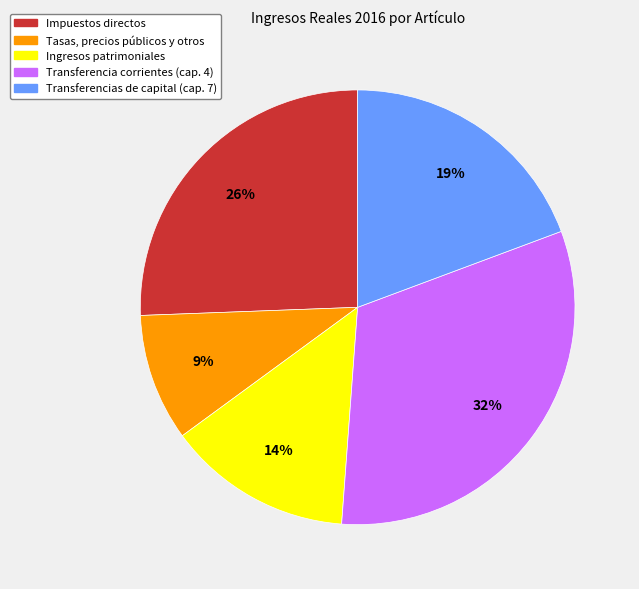

To the nearest percent, what is the average slice percentage?

20%